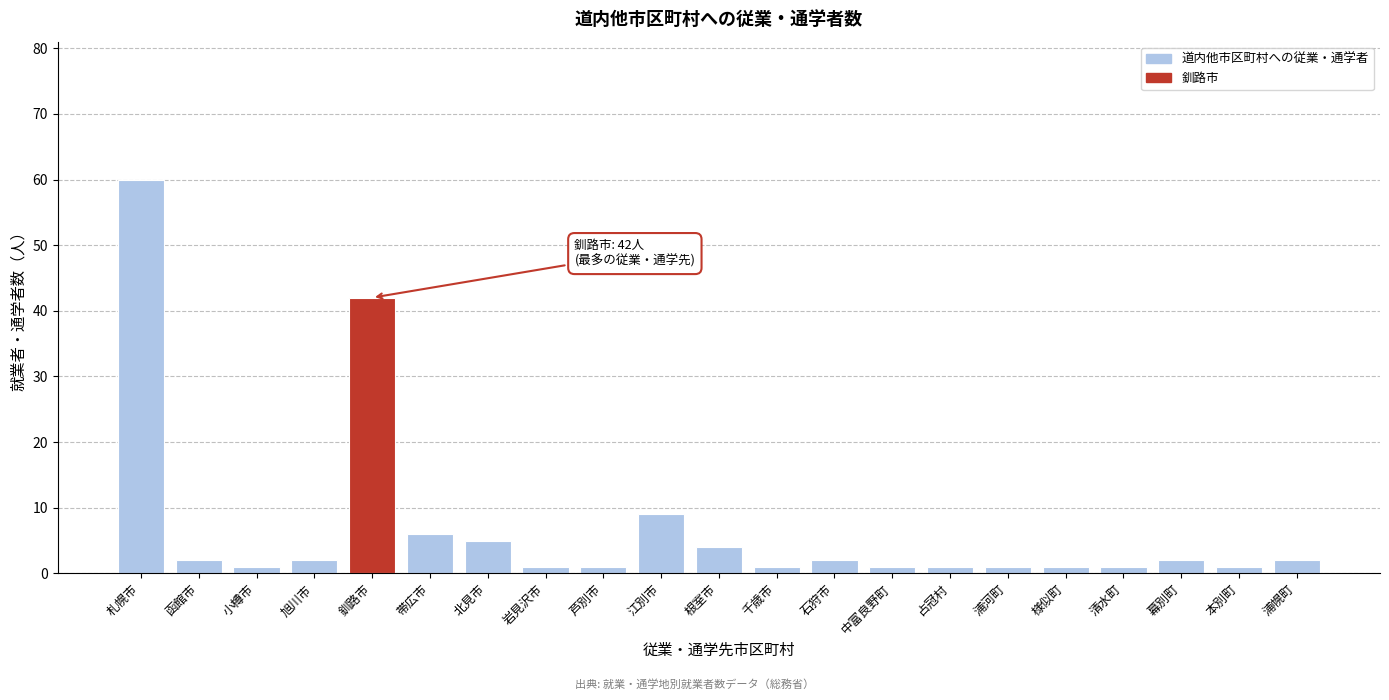

Reading left to right, extract all data points from this chart.

札幌市=60	函館市=2	小樽市=1	旭川市=2	釧路市=42	帯広市=6	北見市=5	岩見沢市=1	芦別市=1	江別市=9	根室市=4	千歳市=1	石狩市=2	中富良野町=1	占冠村=1	浦河町=1	様似町=1	清水町=1	幕別町=2	本別町=1	浦幌町=2